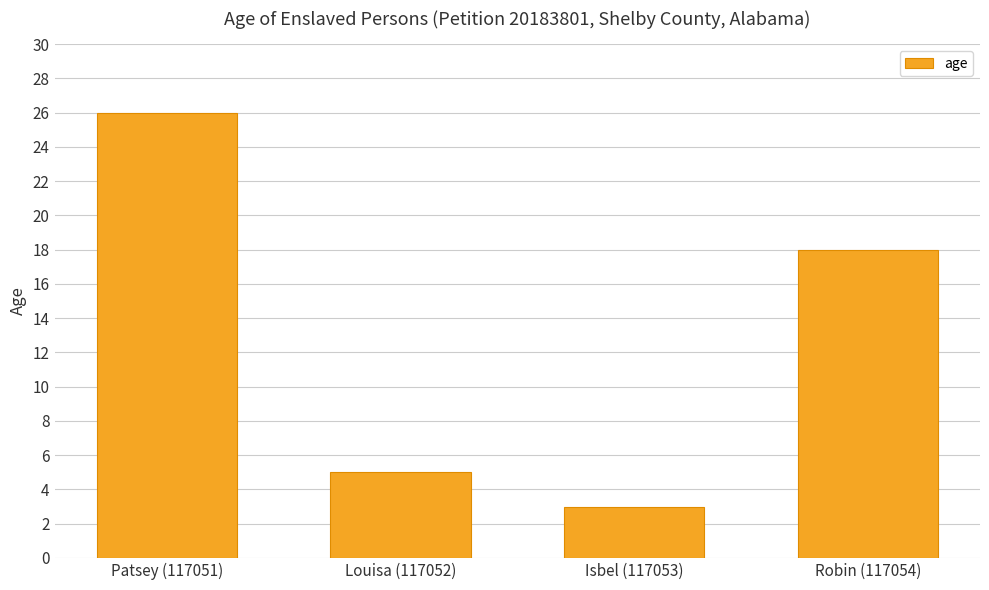

What is the label of the 3rd bar from the right?

Louisa (117052)